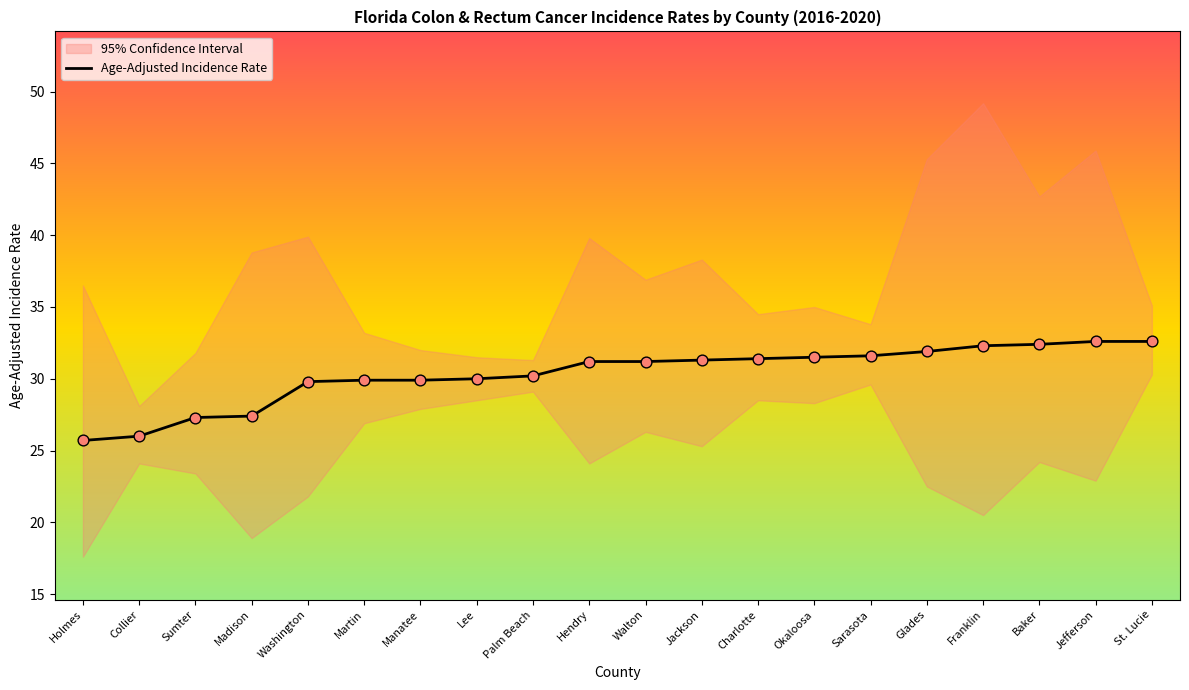

What is the ratio of the value at Jackson to the value at Sarasota?

1.0